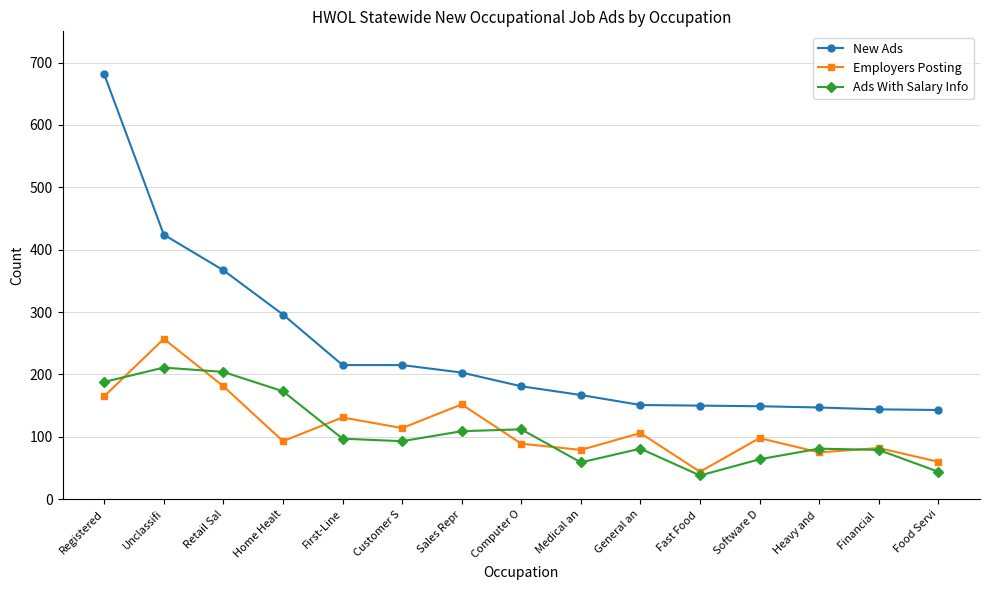

Rank the series by their maximum value, from lowest to highest.

Ads With Salary Info, Employers Posting, New Ads